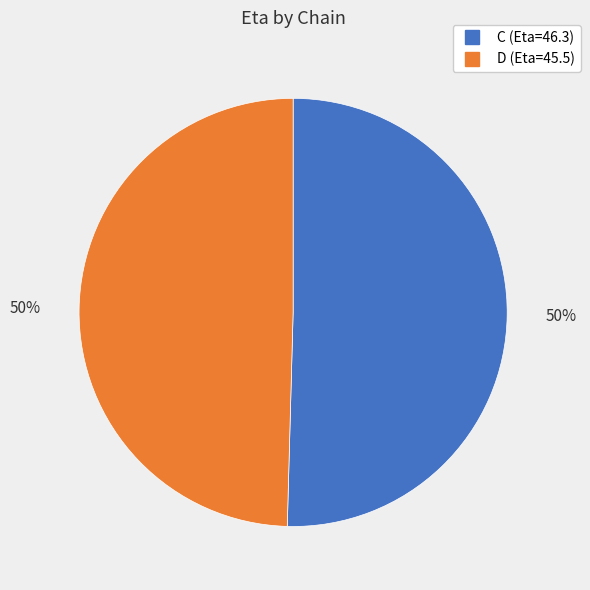

What is the ratio of the value at C to the value at D?

1.0